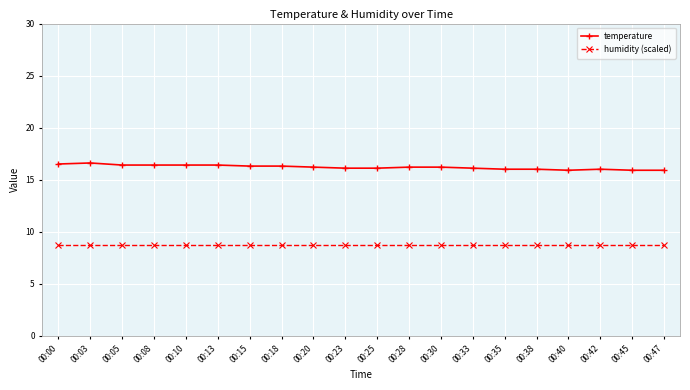

The value of humidity (scaled) at 00:33 is 3.8. True or false?

False